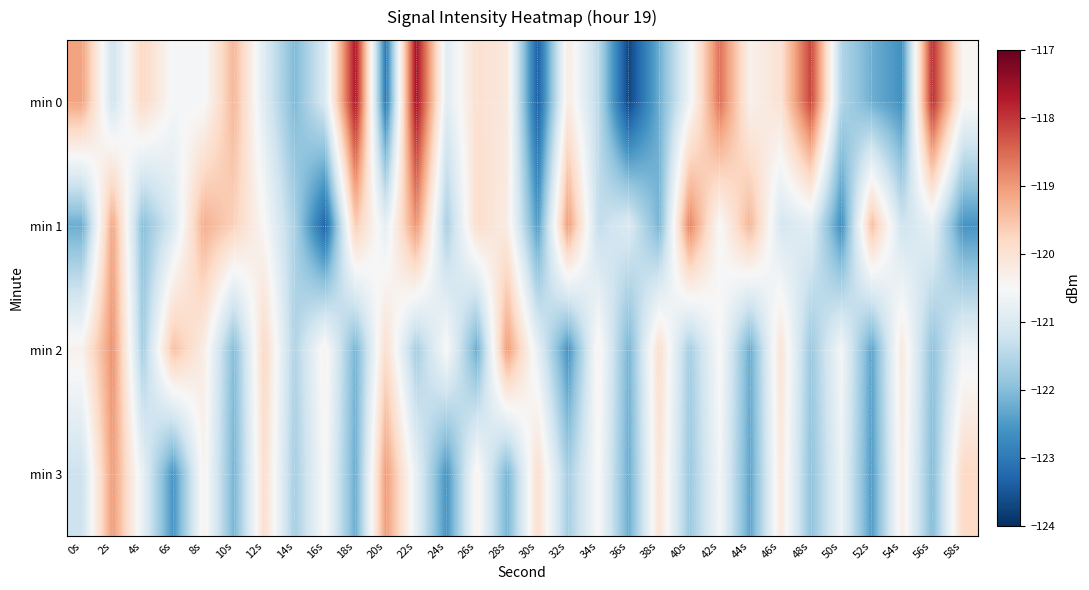

What is the greatest value displayed?

-117.6